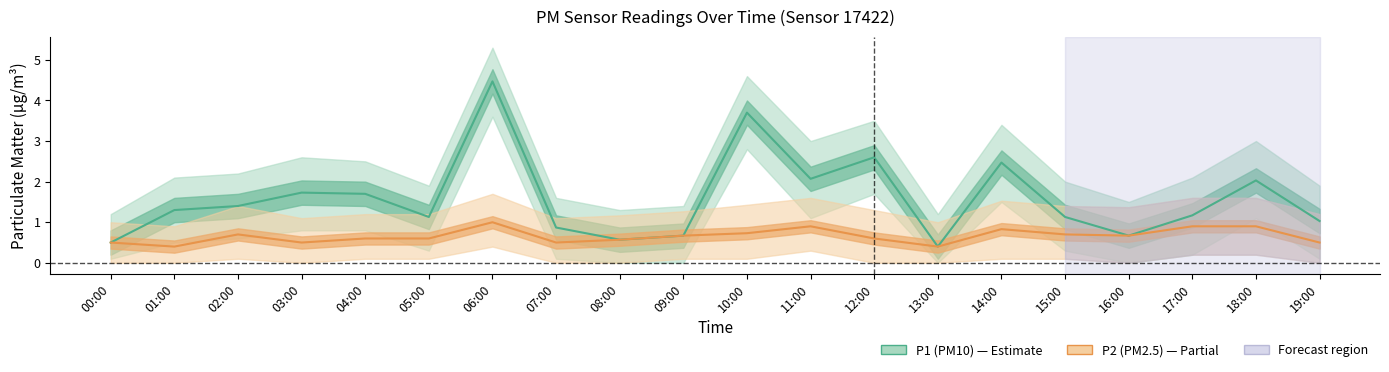

Is this an area chart (filled region under the line)?

No